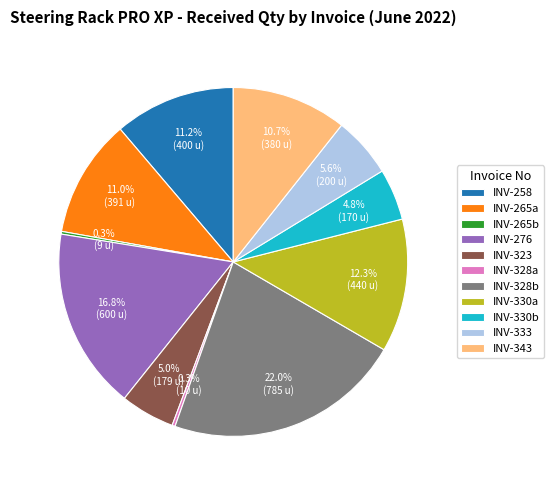

Which slice is the largest?

INV-328b